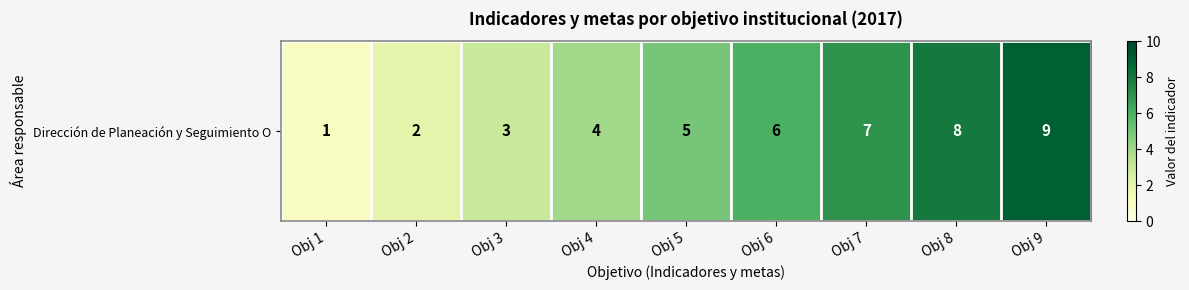

What is the approximate value at Obj 1?

1